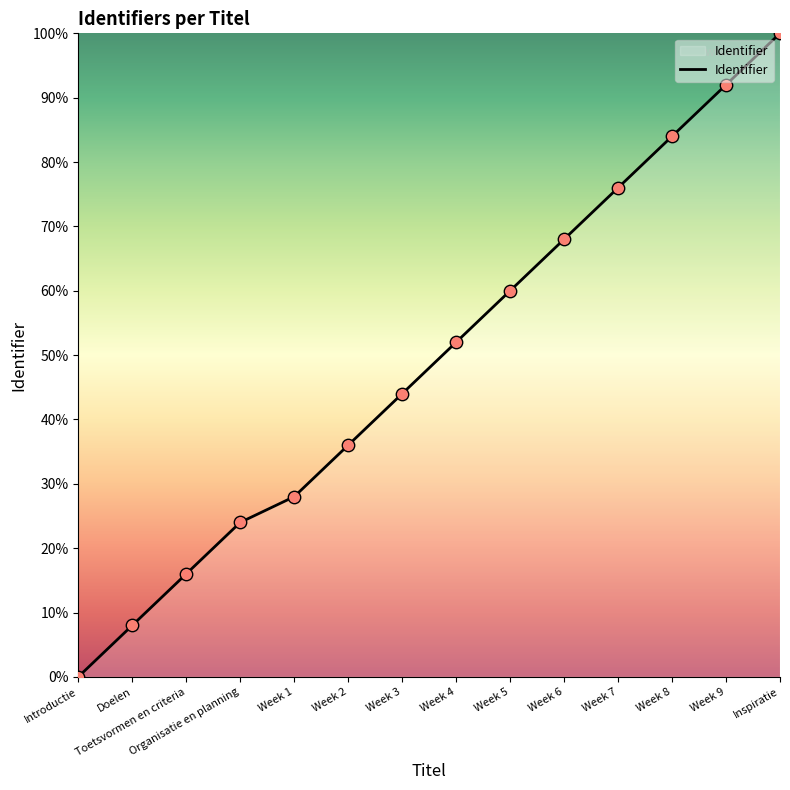

Approximately how many times larger is the value at Week 8 compared to Week 5?

1.4